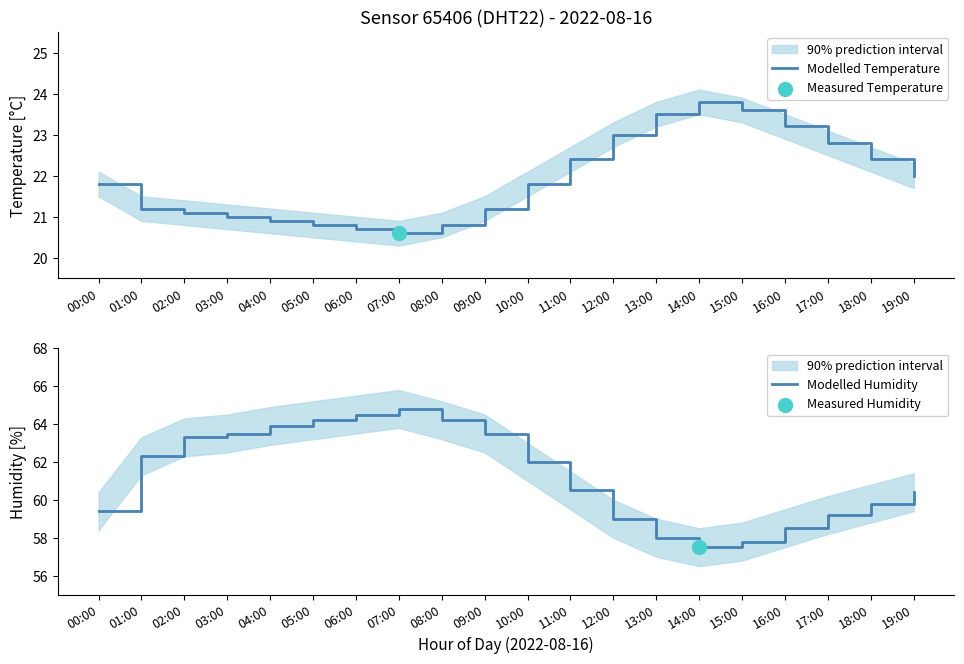

What is the total value across all series at 14:00?

81.3